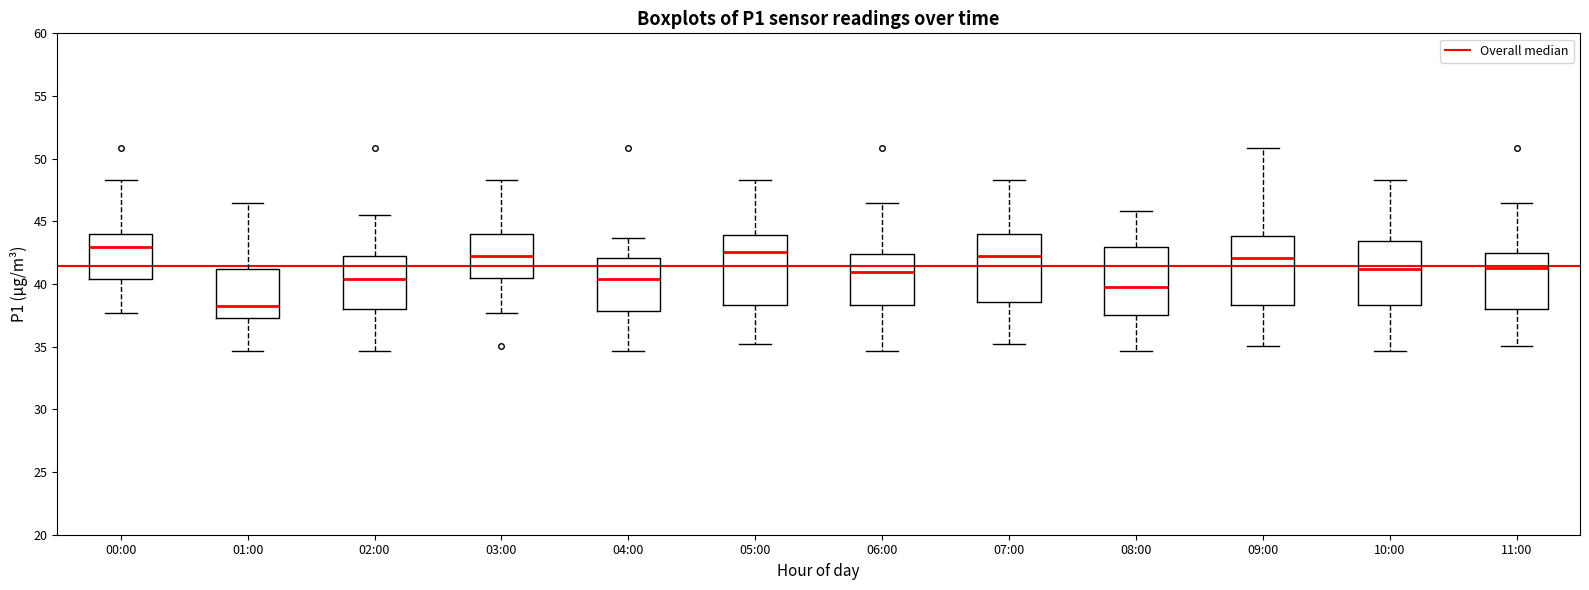

Which box has the lowest median line?

01:00